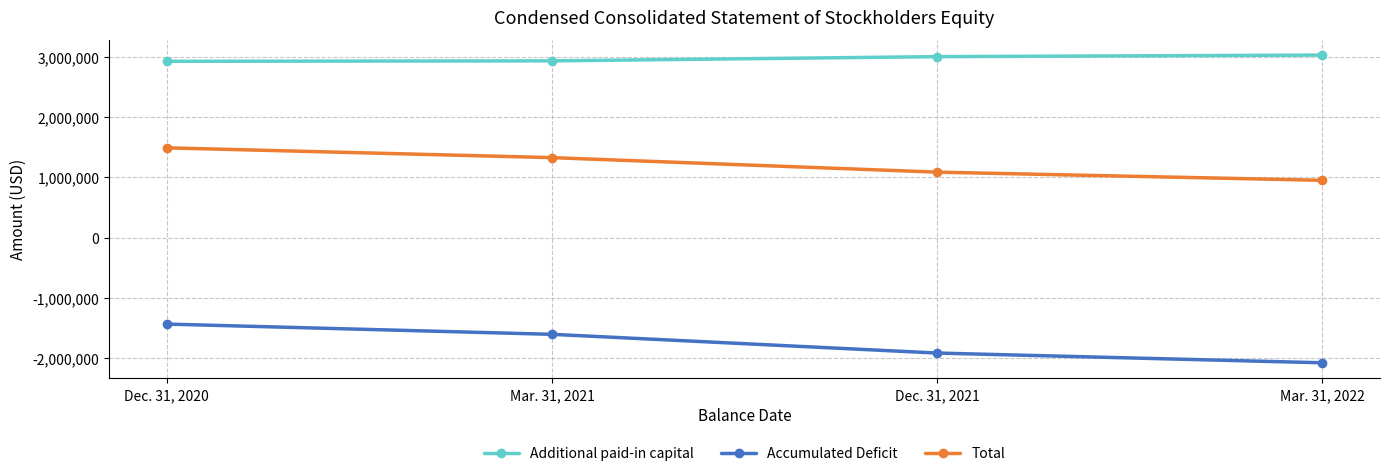

Read the Additional paid-in capital value at Mar. 31, 2022, to the nearest 10.

3030590